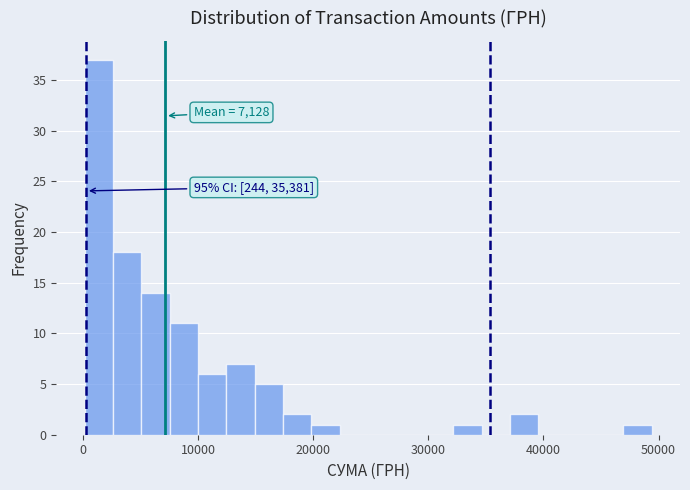

Around what value on the x-axis is the tallest bar? Give the approximate position of its centre, as read against the axis.

1000